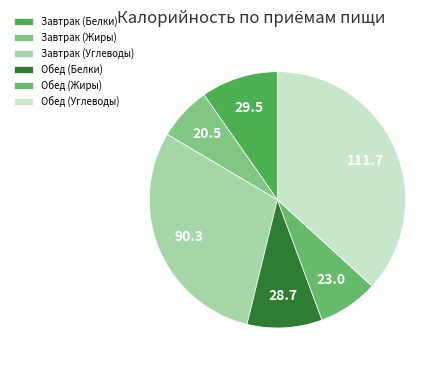

Count the number of slices in the pie.

6